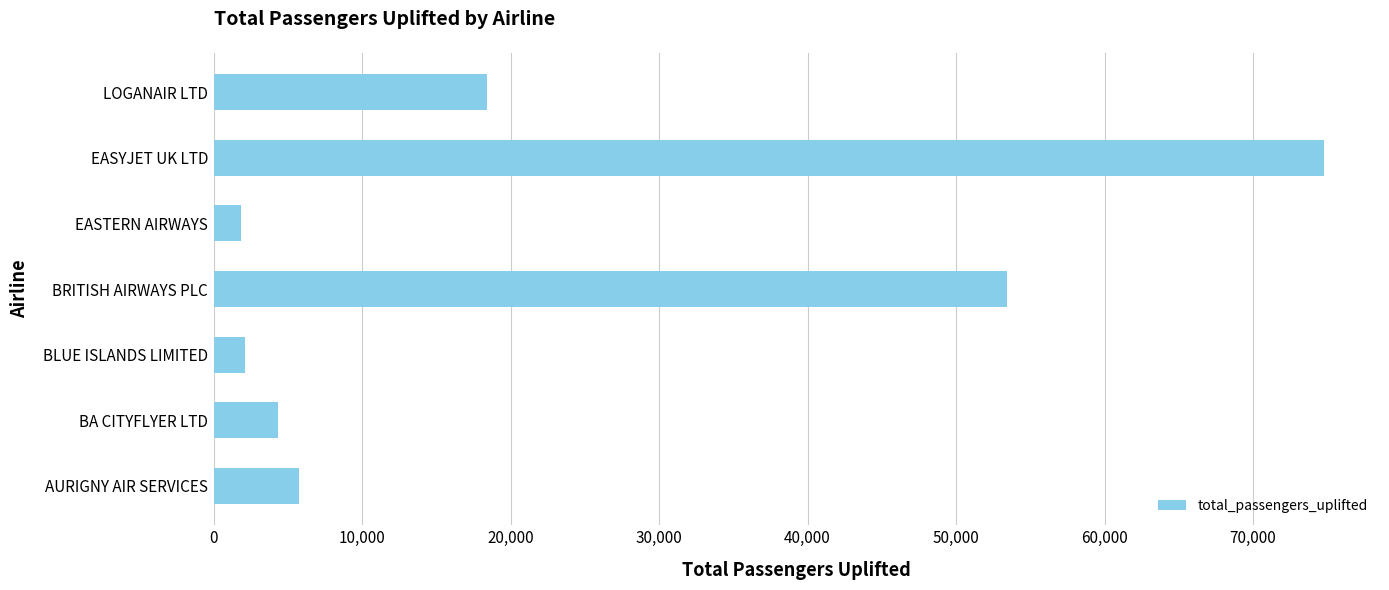

How many values are below 5758?

3